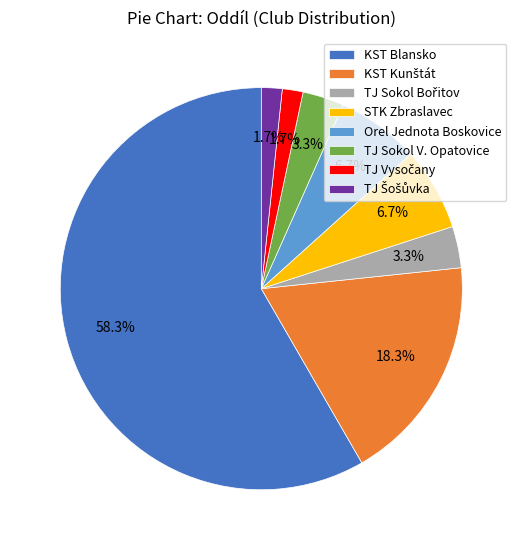

Which slice represents more than half of the pie?

KST Blansko